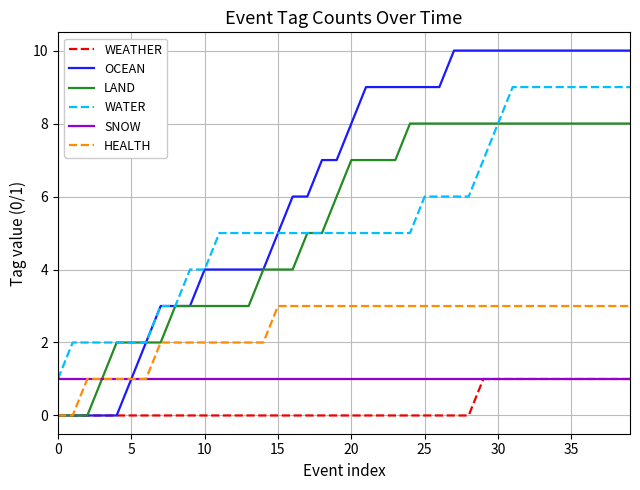

Which series has the largest total across all categories?

OCEAN